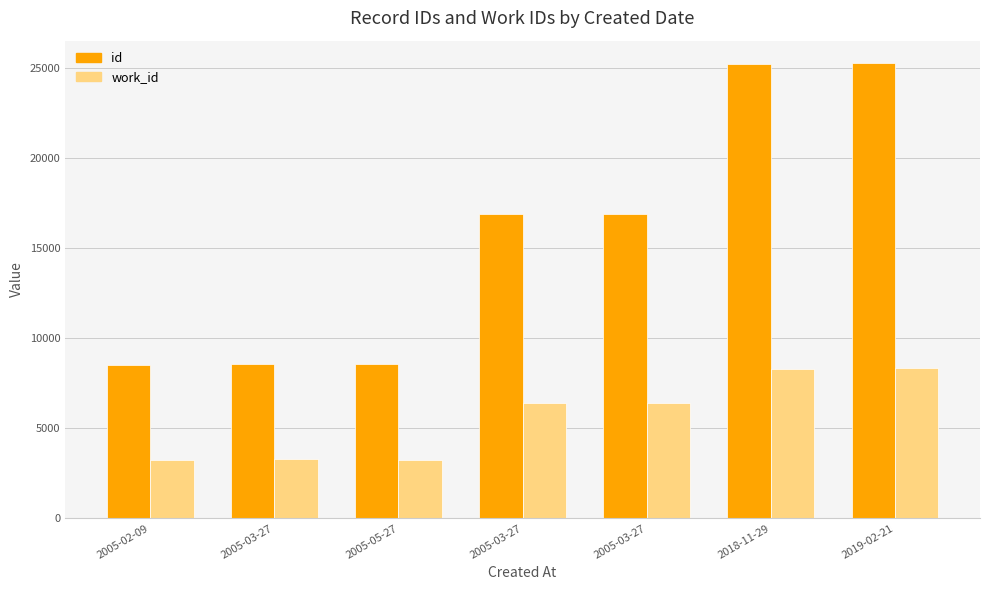

Does the chart contain any negative values?

No